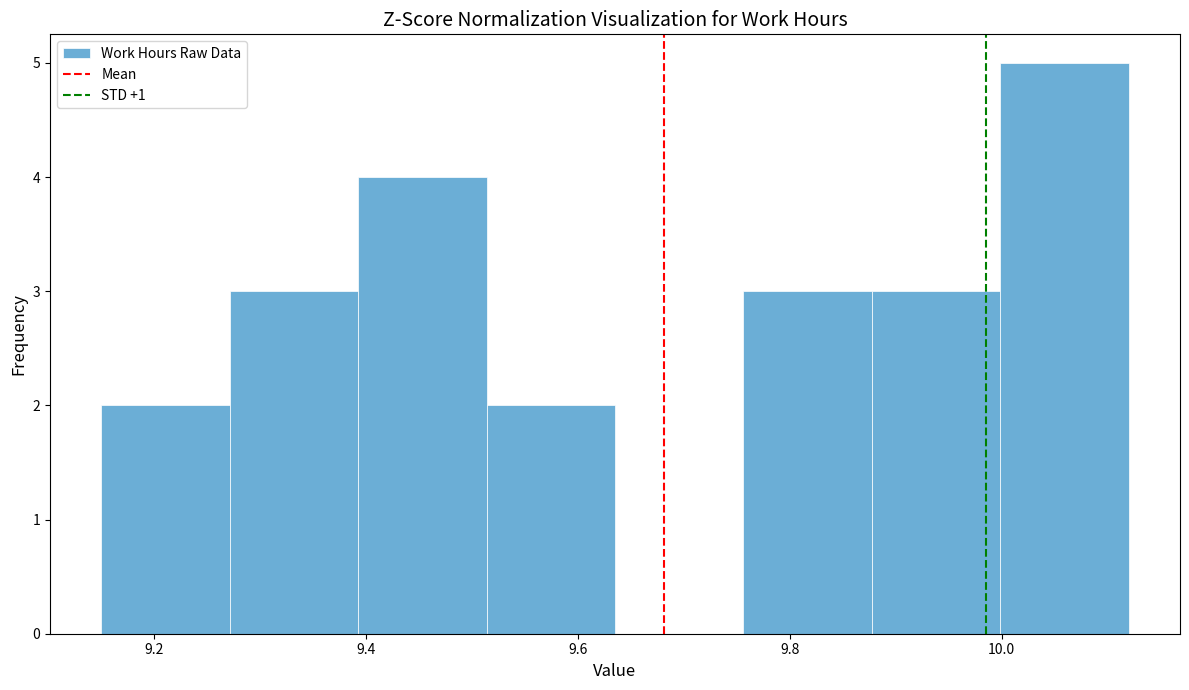

Over which range of the x-axis is the bar tallest?

10.00 to 10.12